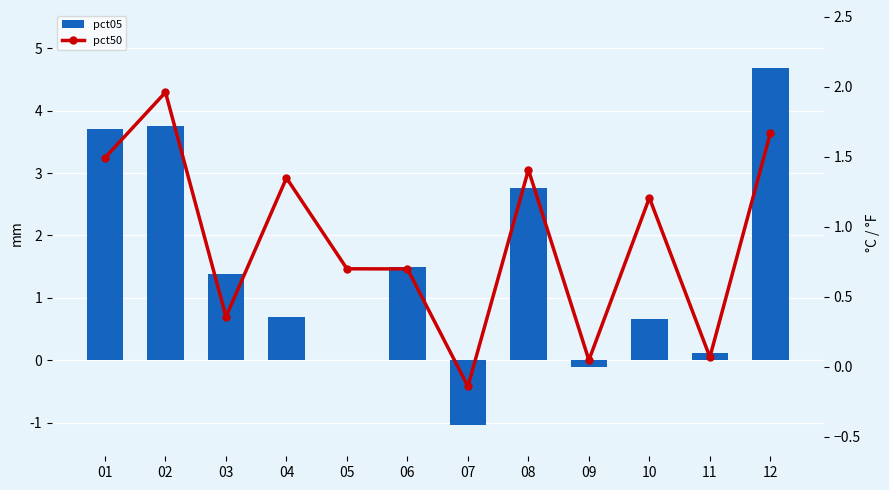

What is the sum of all pct50 values?

10.8